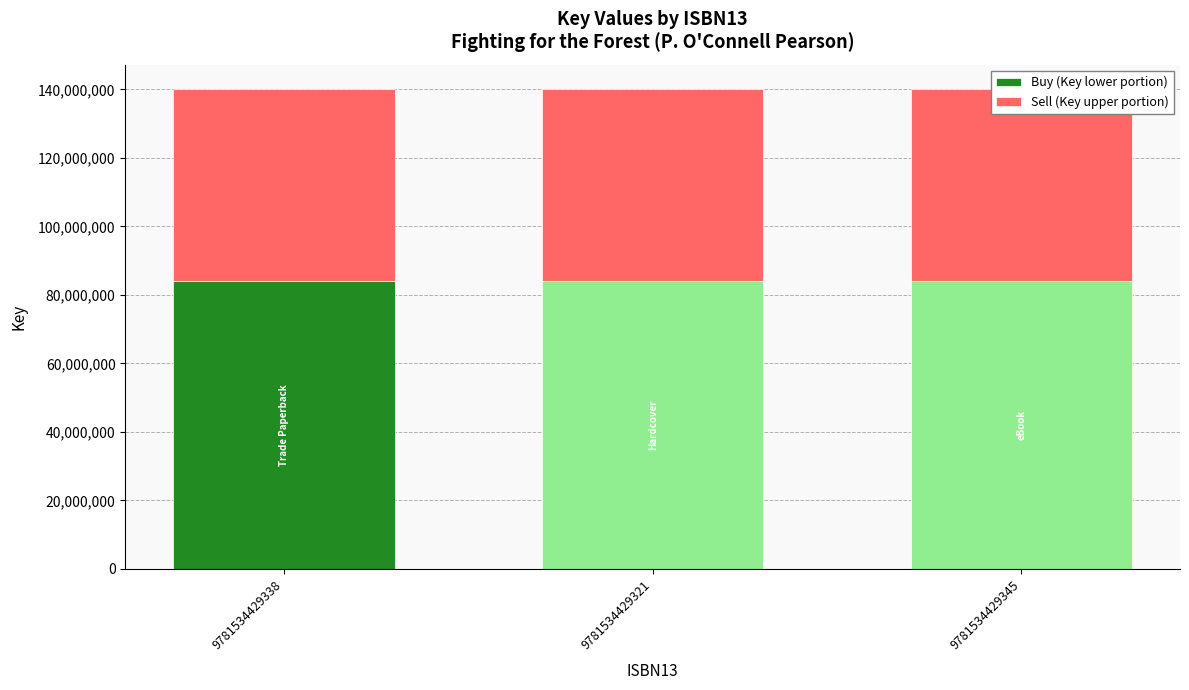

How many bars are there in total?

6